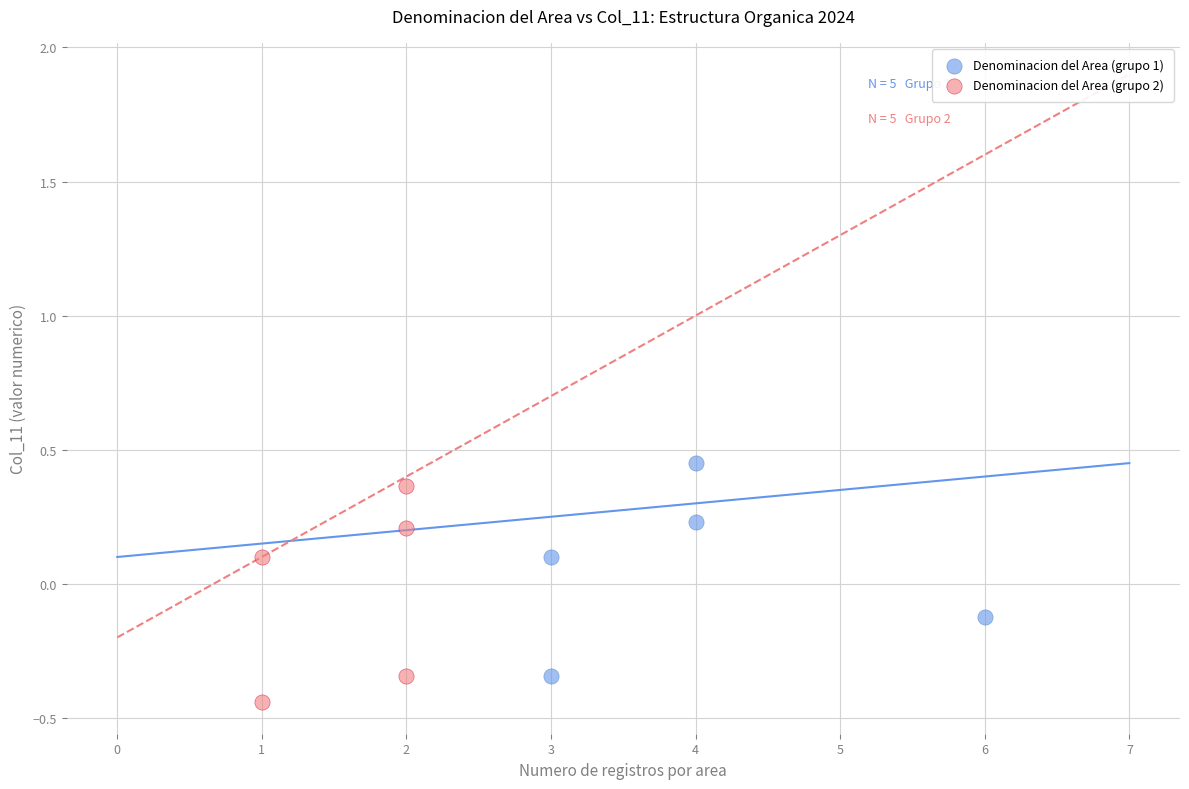

What are all the series names shown in the legend?

Denominacion del Area (grupo 1), Denominacion del Area (grupo 2)